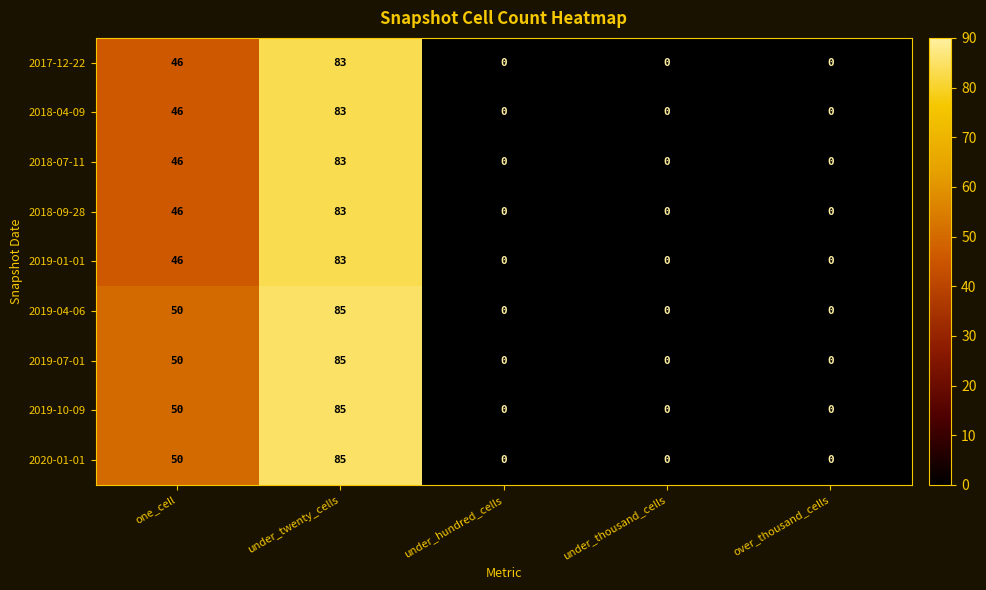

How many categories are shown in the chart?

5